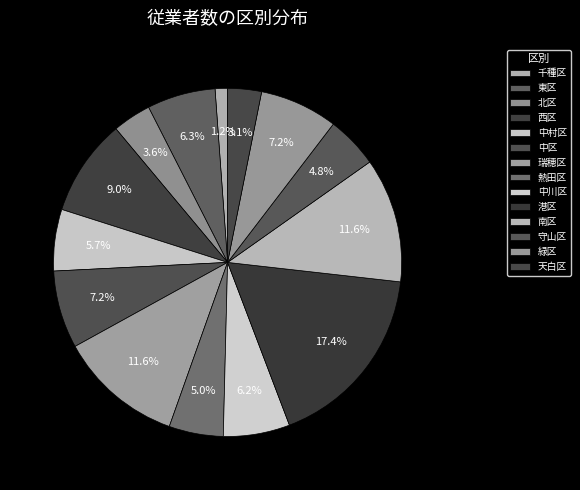

Between 東区 and 港区, which is larger?

港区